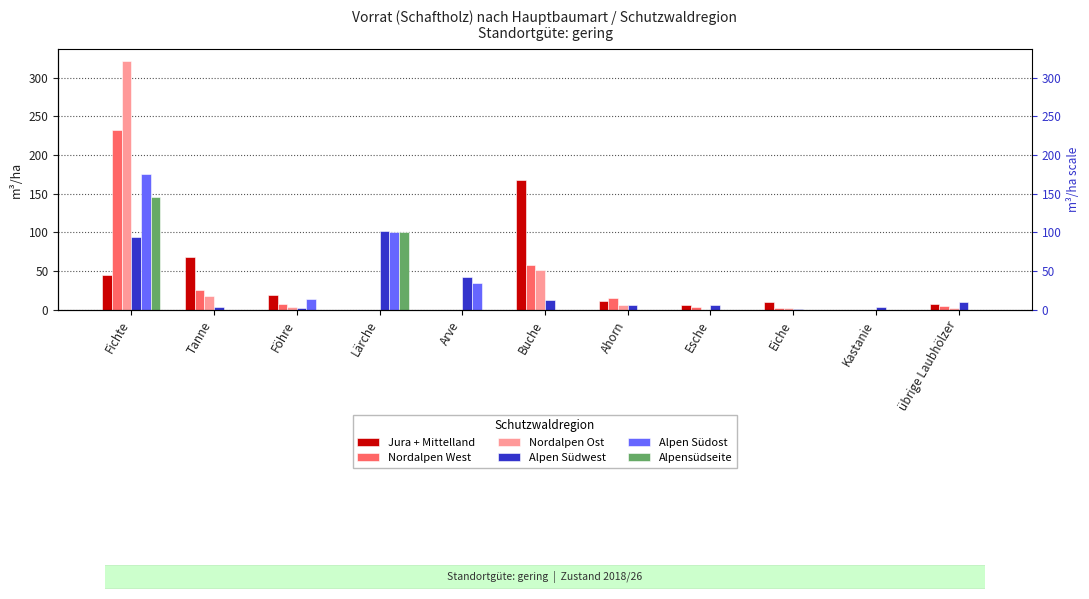

At which category does the chart reach its peak across all series?

Fichte